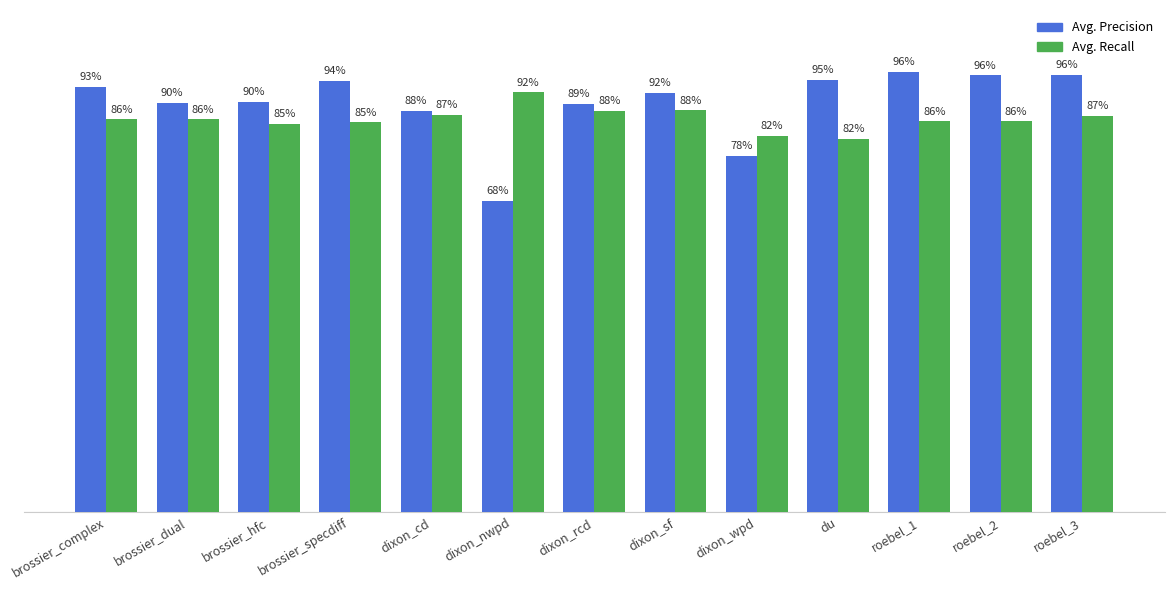

Reading right to left, extract all data points from this chart.

Avg. Precision: 1.0	1.0	1.0	0.9	0.8	0.9	0.9	0.7	0.9	0.9	0.9	0.9	0.9
Avg. Recall: 0.9	0.9	0.9	0.8	0.8	0.9	0.9	0.9	0.9	0.9	0.9	0.9	0.9